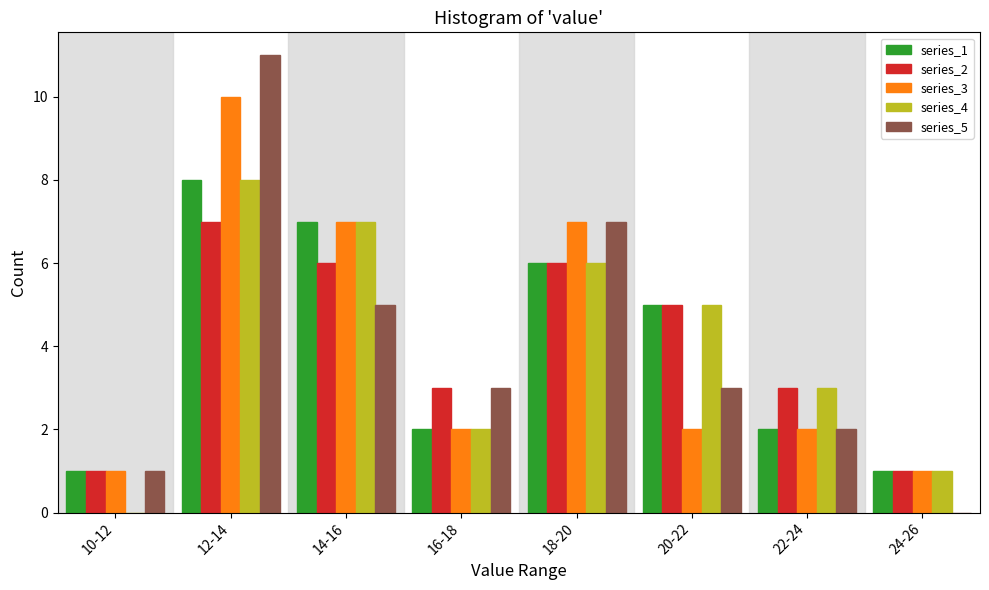

True or false: series_4 has a value of 2 at 18-20.

False